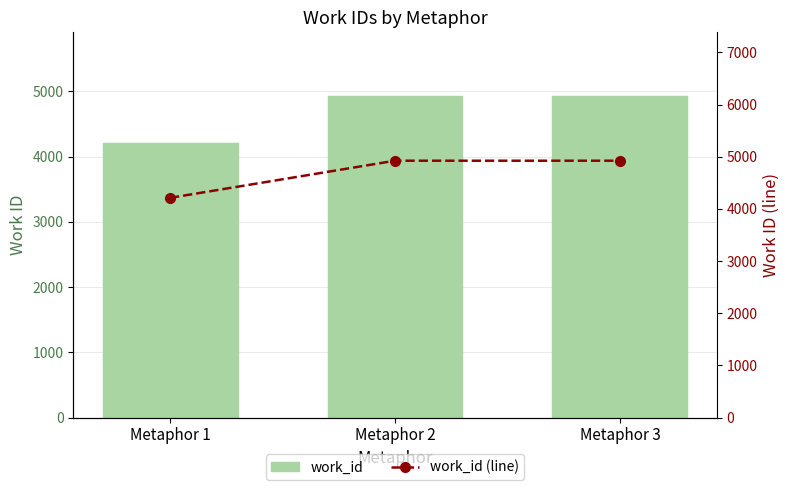

Is the value of work_id (line) at Metaphor 3 greater than the value of work_id at Metaphor 2?

No